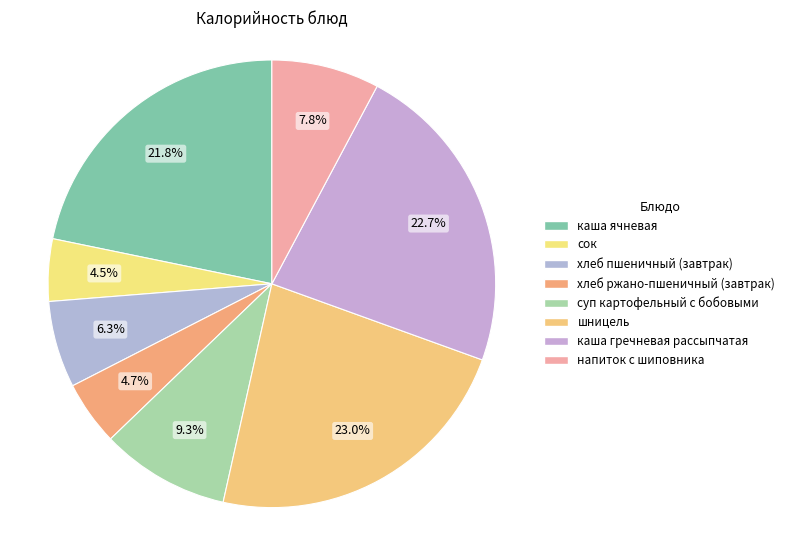

Count the number of slices in the pie.

8